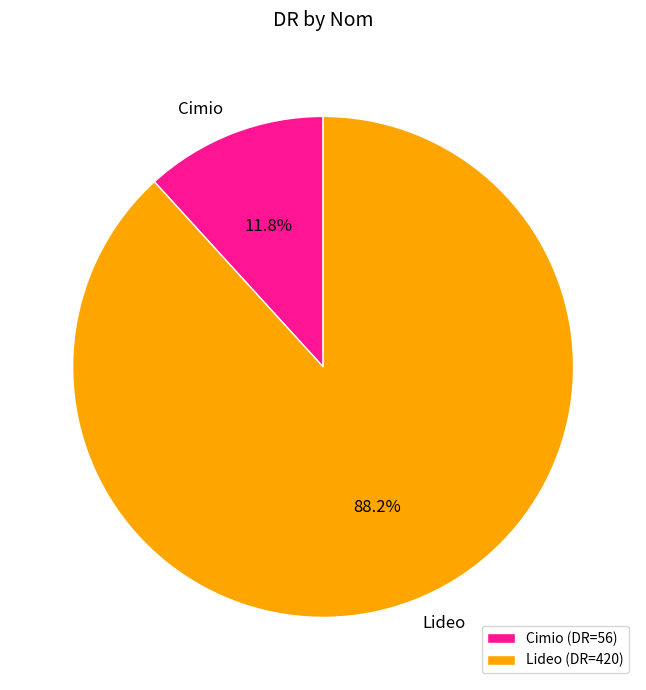

What is the smallest slice in the pie chart?

Cimio